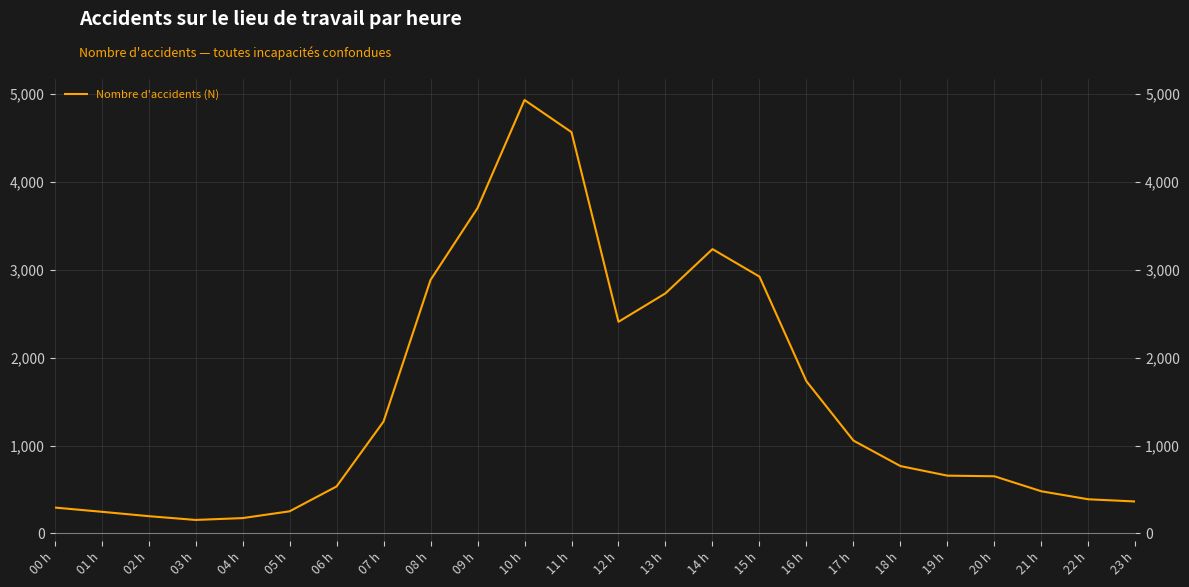

How many data points does each series have?

24